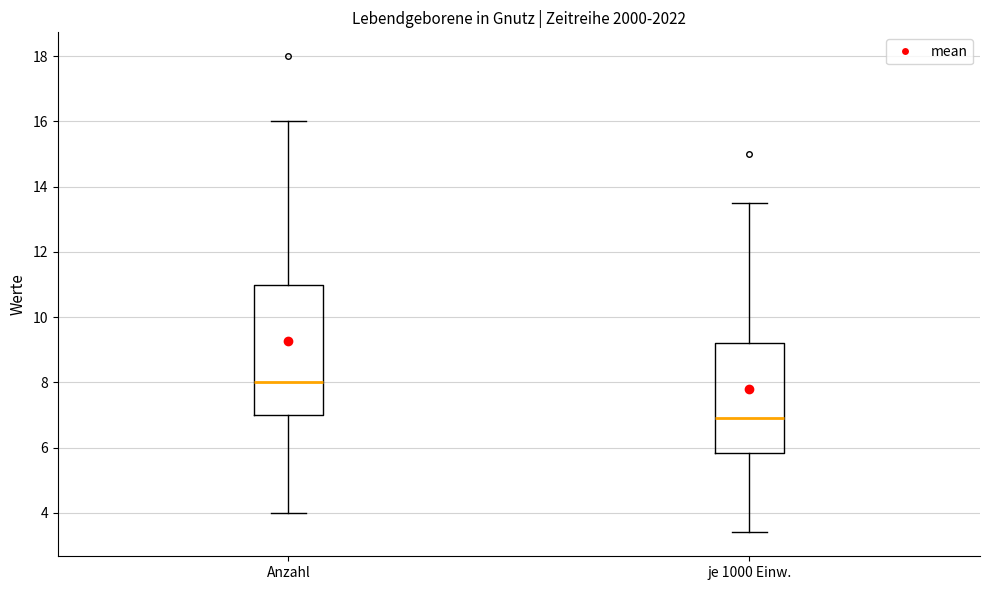

Which box's median line is the highest?

Anzahl